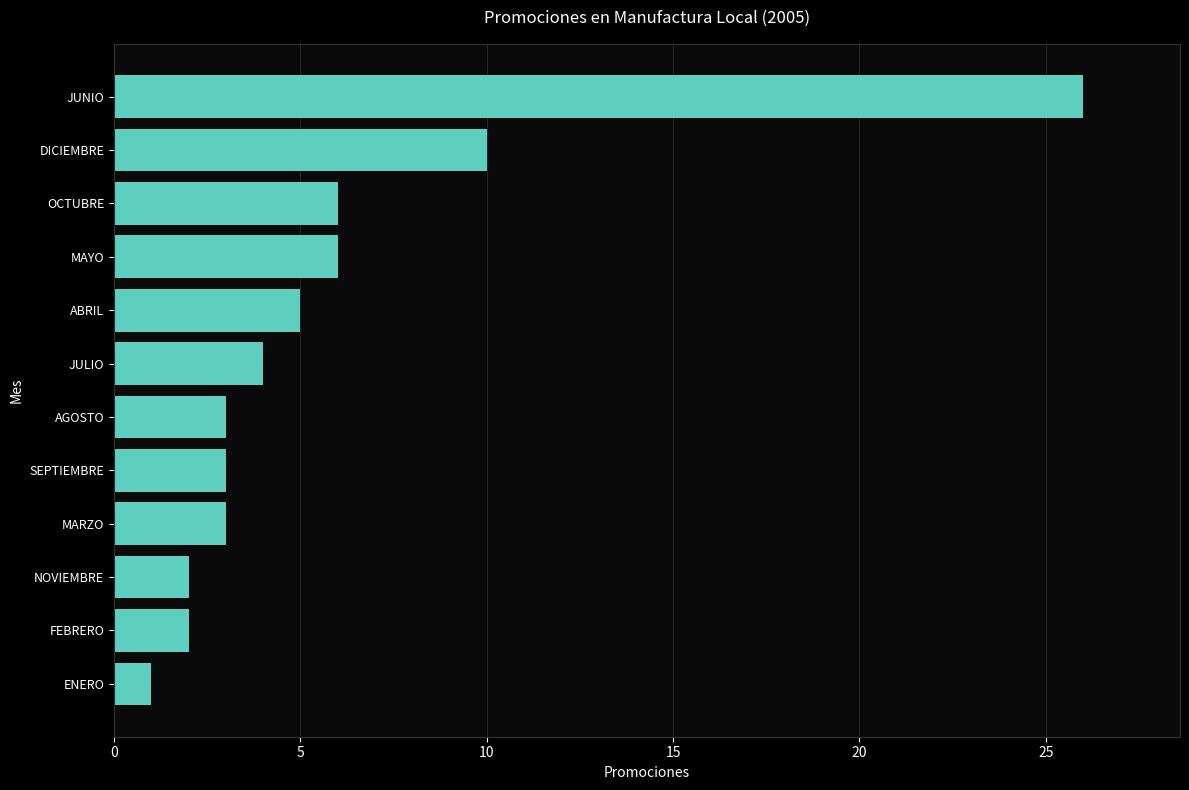

Which has a higher value, ABRIL or ENERO?

ABRIL